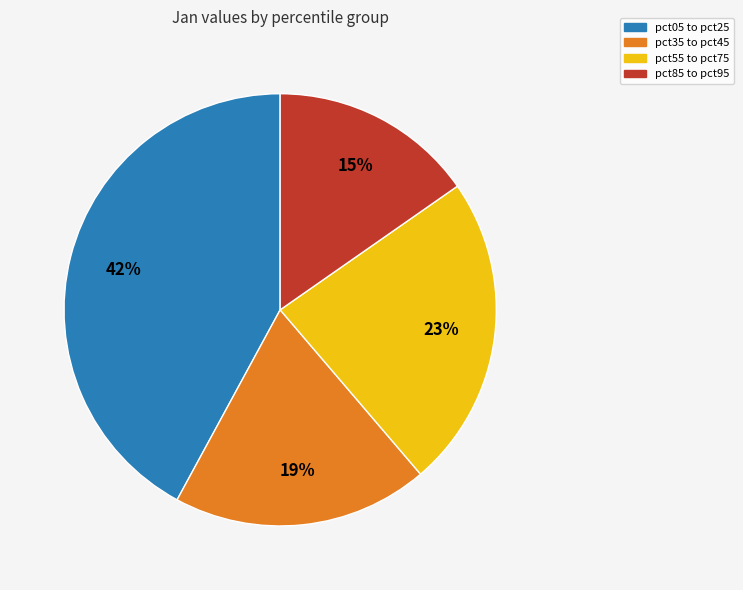

To the nearest percent, what is the average slice percentage?

25%